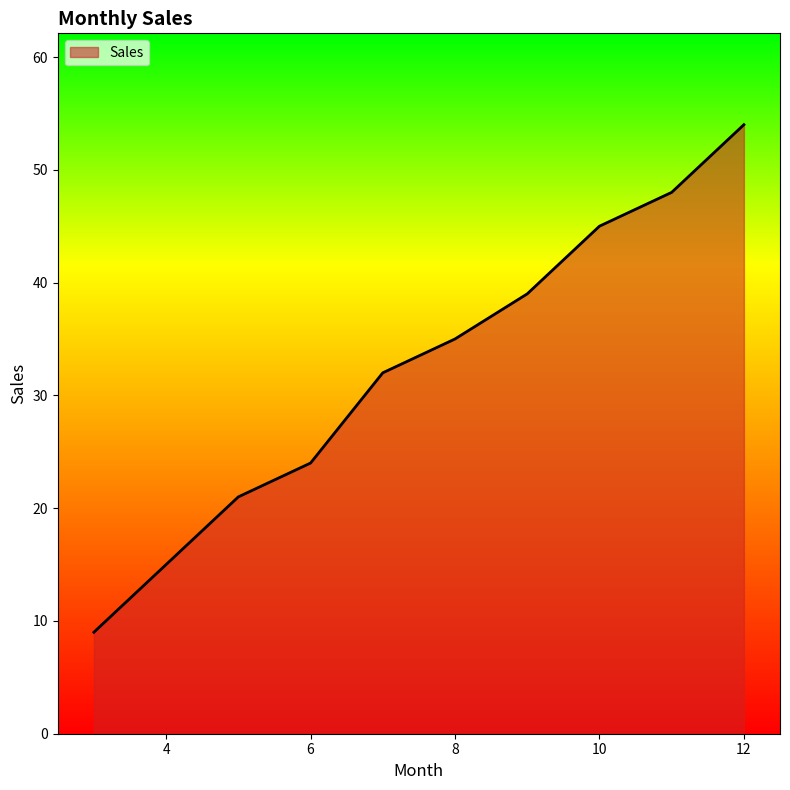

What is the difference between the maximum and minimum values?

45